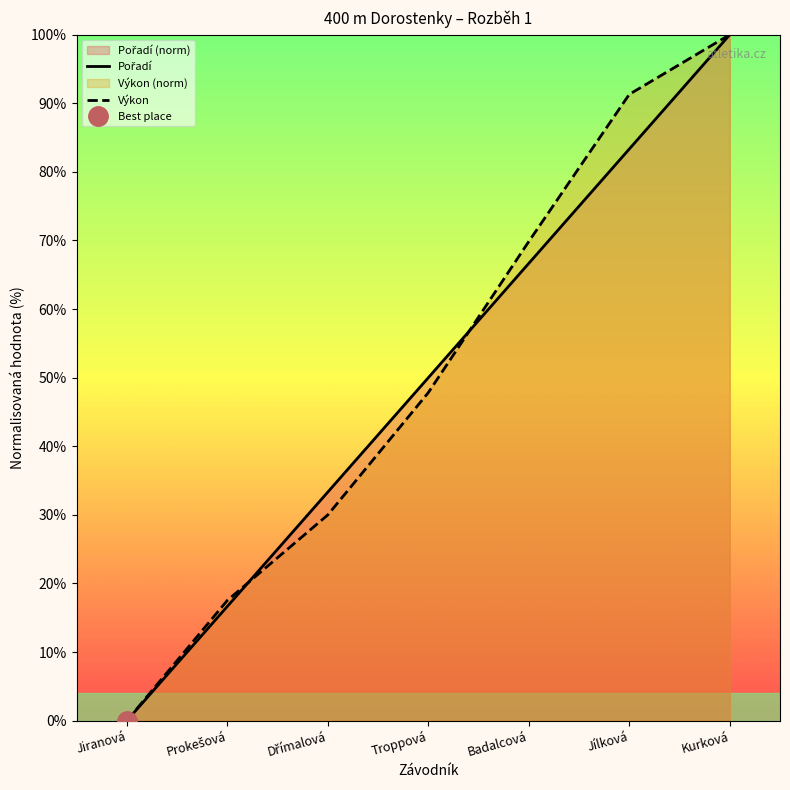

What is the maximum value shown in the chart?

100.0